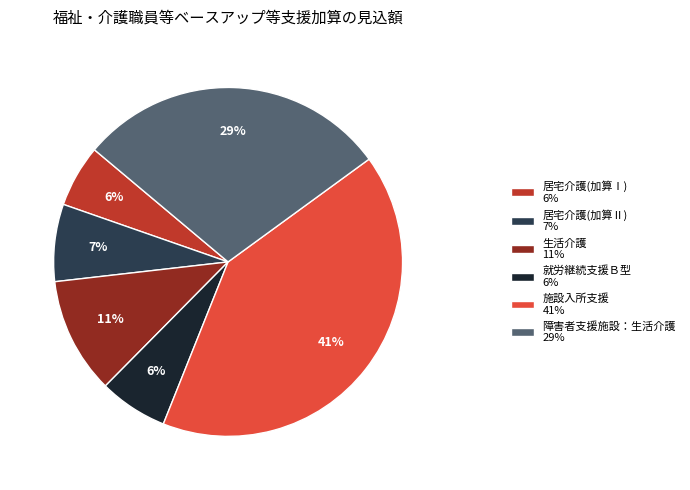

Which has a higher value, 生活介護 11% or 施設入所支援 41%?

施設入所支援 41%